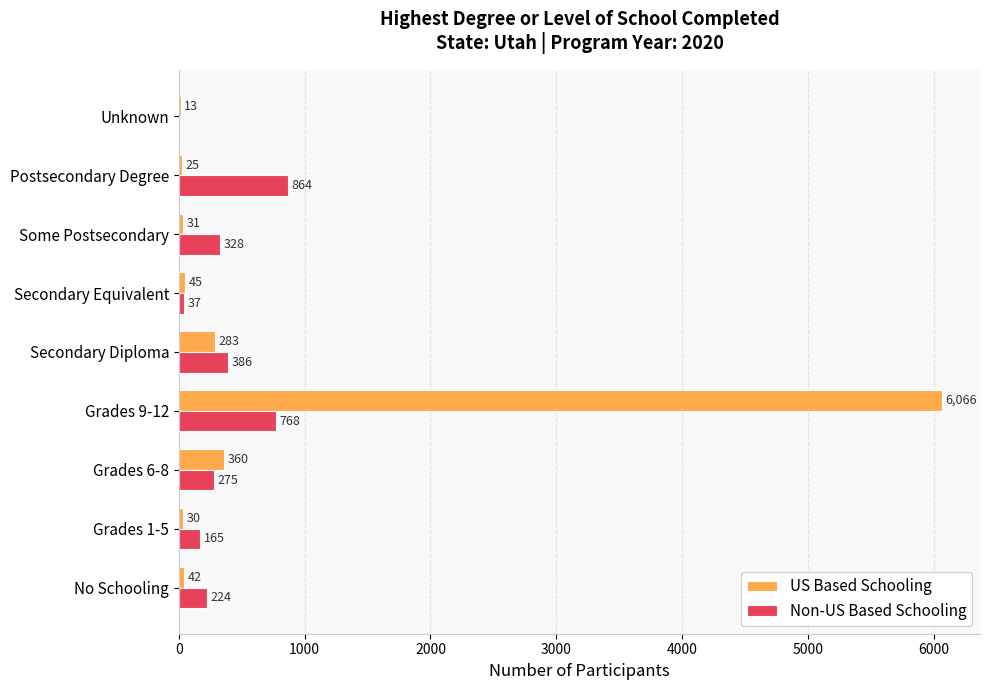

Which series changed the most between No Schooling and Postsecondary Degree?

Non-US Based Schooling